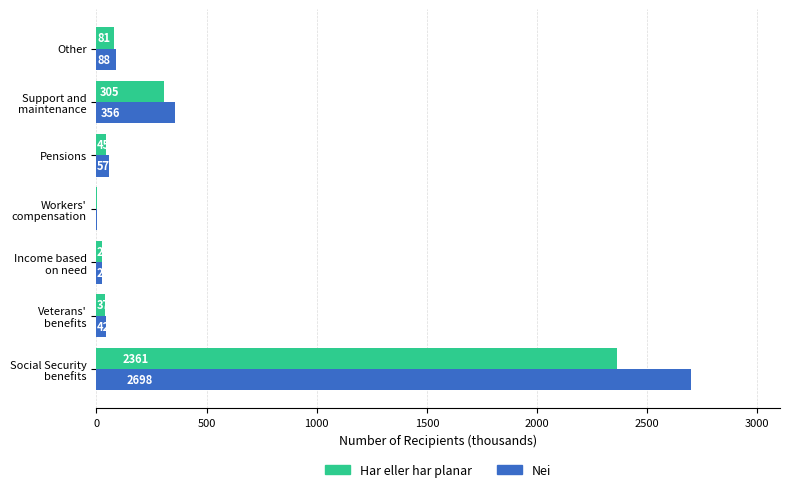

Which series has the largest total across all categories?

Nei